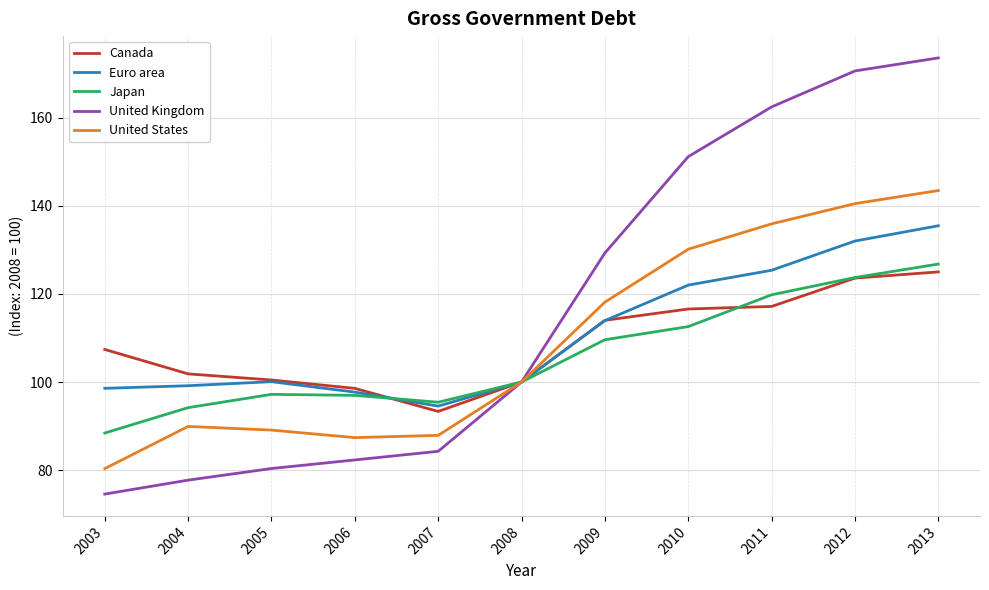

At which label does United States reach its peak?

2013